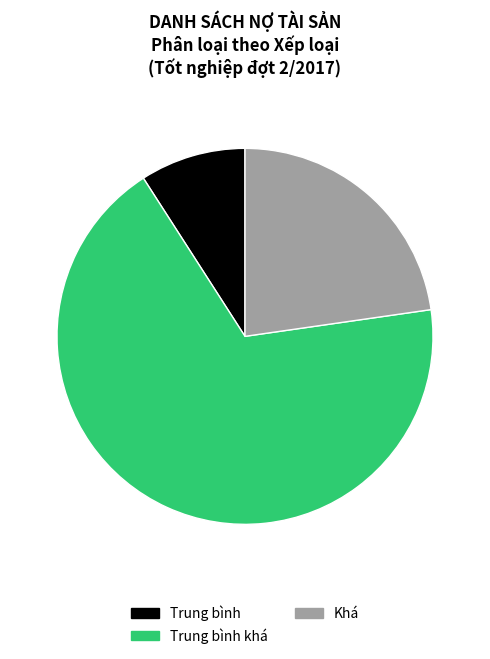

Does any single category account for the majority?

Yes